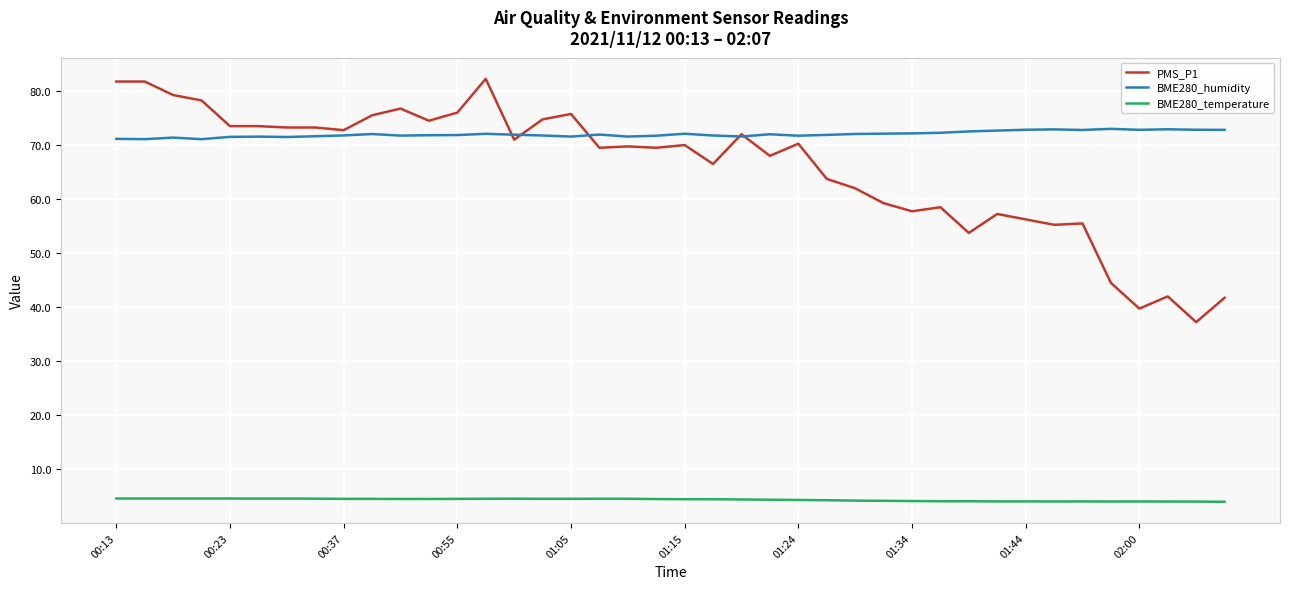

How many lines are shown in the chart?

3